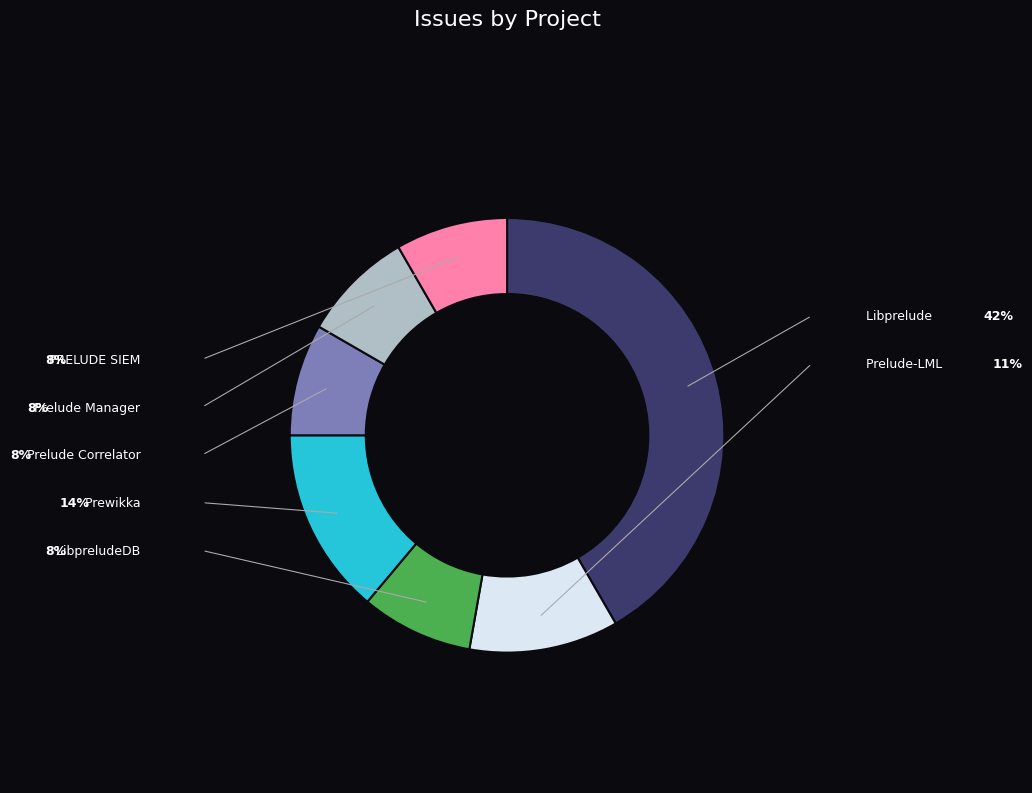

The Libprelude slice represents 42% of the pie. True or false?

True